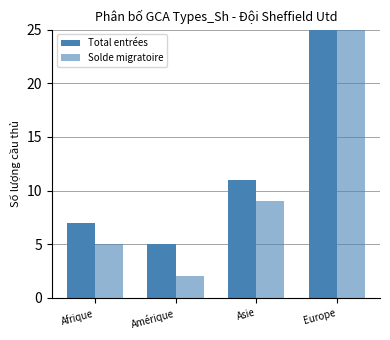

Reading right to left, list all the values displayed in this chart.

Total entrées: 98	11	5	7
Solde migratoire: 31	9	2	5